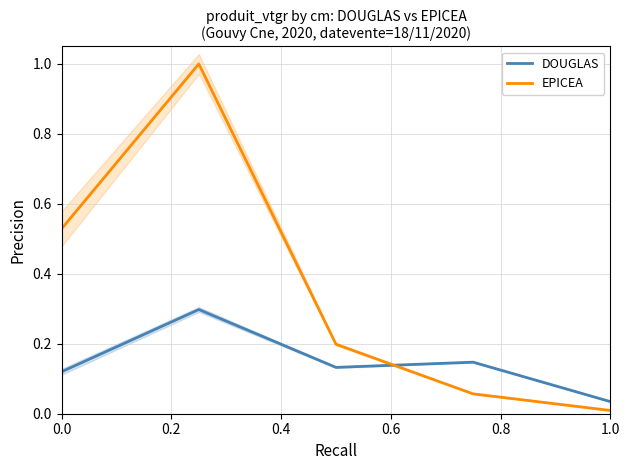

What is the sum of all EPICEA values?

1.8